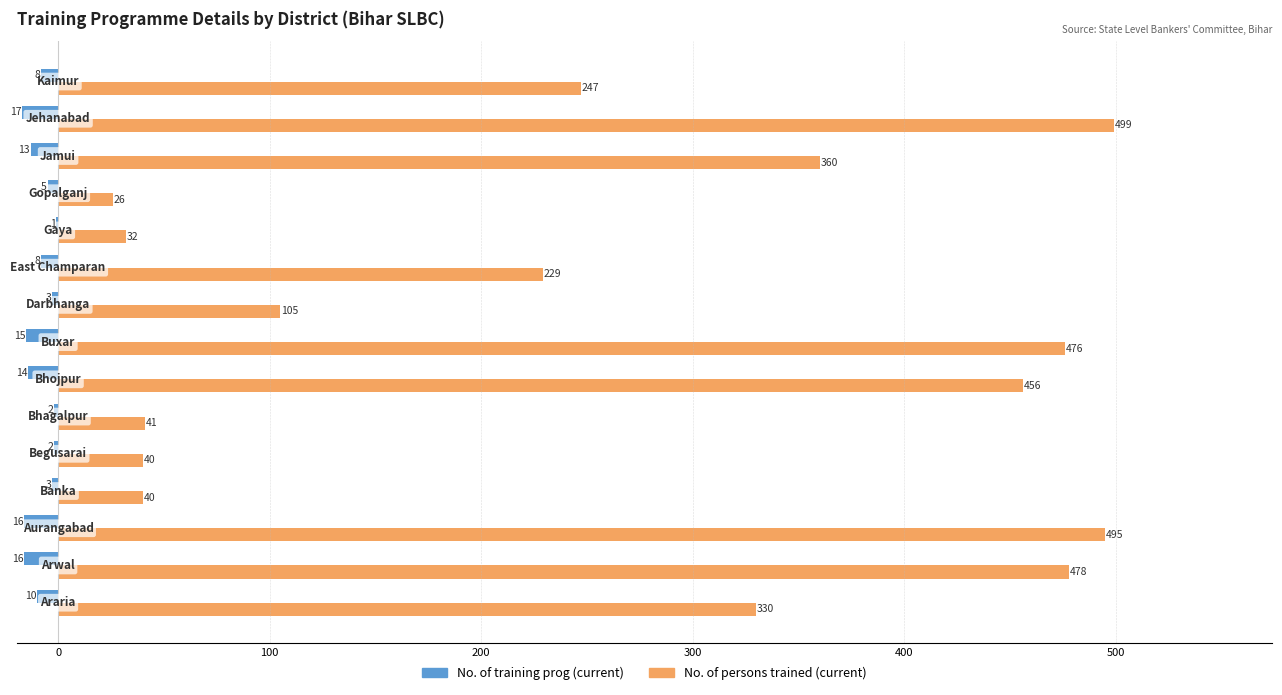

What is the sum of all No. of persons trained (current) values?

3854